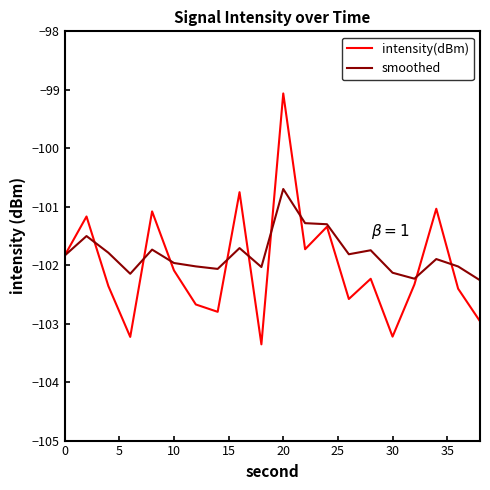

What is the maximum value for intensity(dBm)?

-99.1